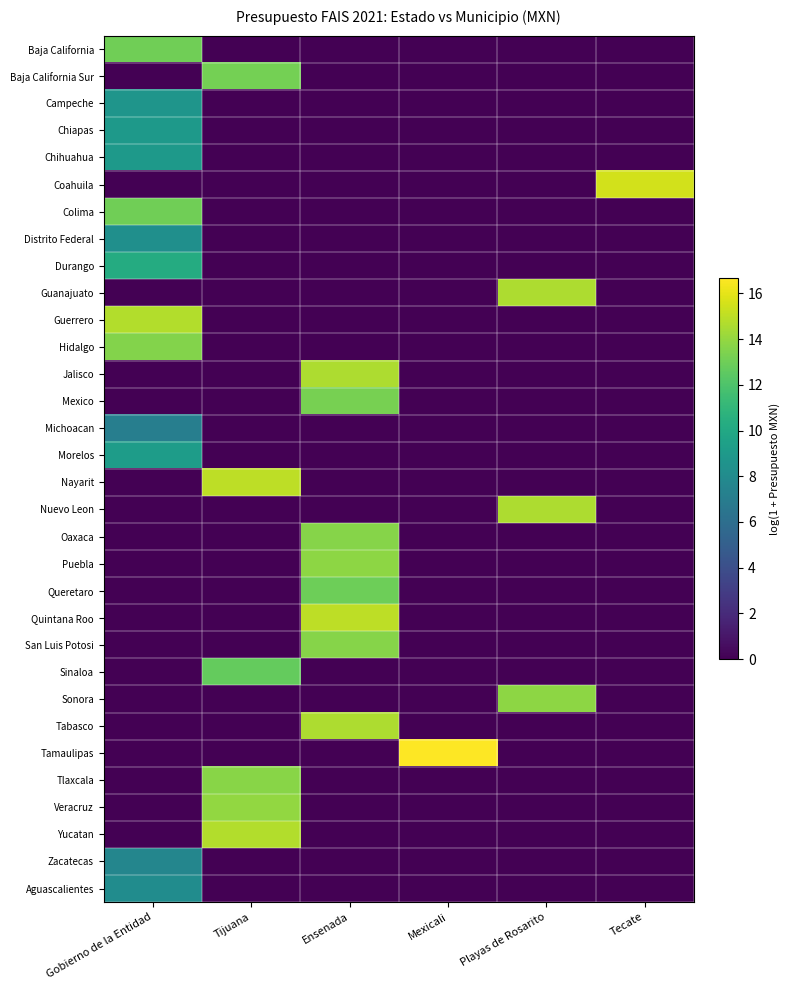

What is the total value across all series at Playas de Rosarito?

43.0